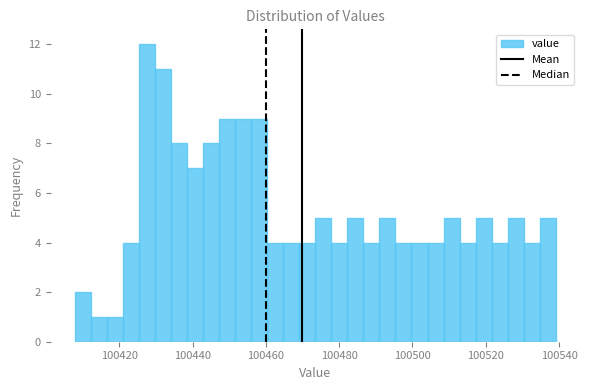

Around what value on the x-axis is the tallest bar? Give the approximate position of its centre, as read against the axis.

100428